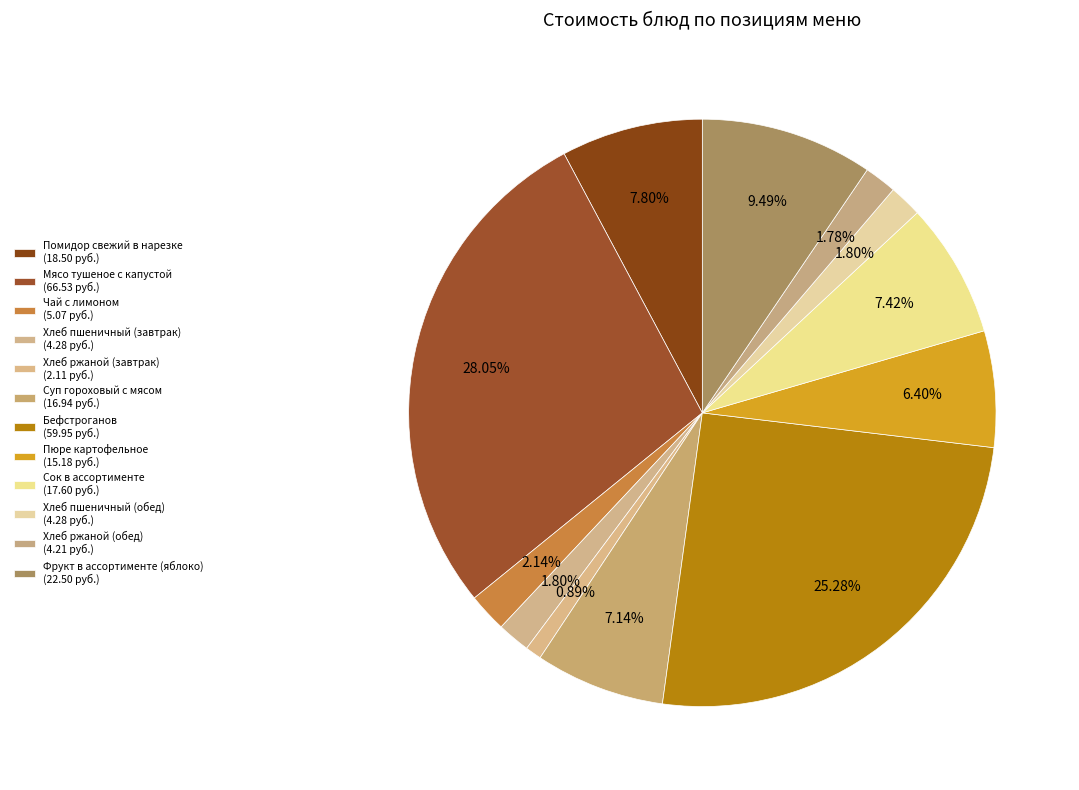

To the nearest percent, what portion does Бефстроганов represent?

25%